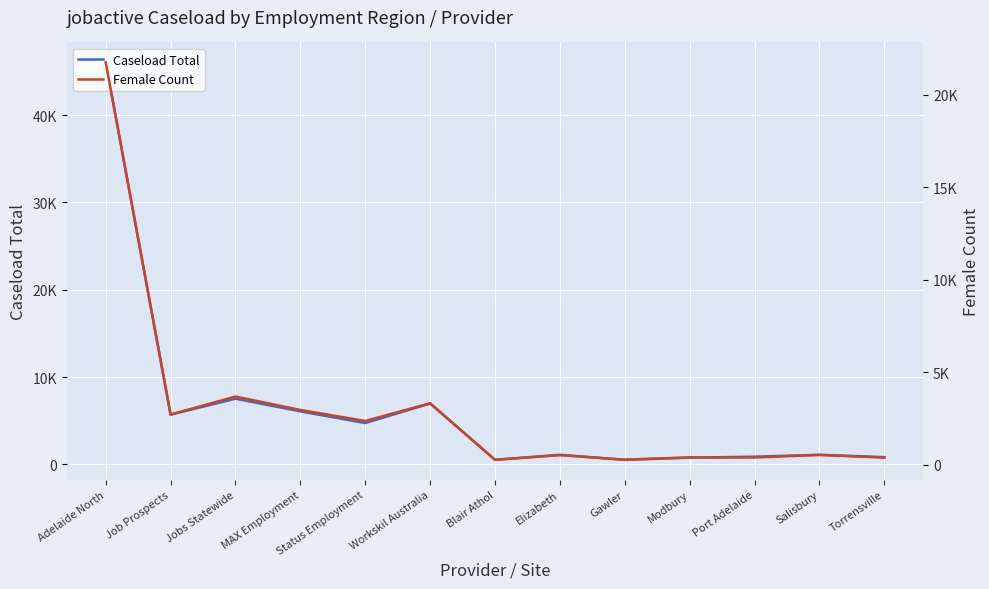

Which series has the largest total across all categories?

Caseload Total